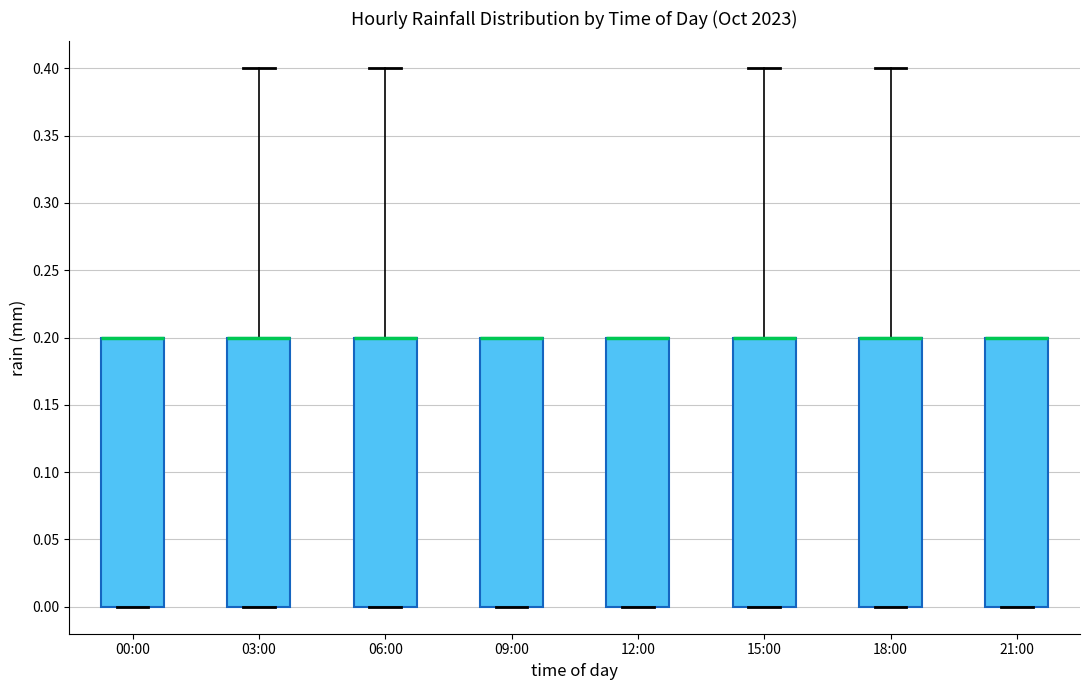

Reading left to right, transcribe this box plot: for each box, give where its median line is, the range the box spans, and where its two whiskers end, as read against the y-axis. The values are not printed on the chart, so give them approximately, as read against the axis.

00:00: median 0.2 (drawn on the box's upper edge), box 0.0 to 0.2, whiskers 0.0 to 0.2
03:00: median 0.2 (drawn on the box's upper edge), box 0.0 to 0.2, whiskers 0.0 to 0.4
06:00: median 0.2 (drawn on the box's upper edge), box 0.0 to 0.2, whiskers 0.0 to 0.4
09:00: median 0.2 (drawn on the box's upper edge), box 0.0 to 0.2, whiskers 0.0 to 0.2
12:00: median 0.2 (drawn on the box's upper edge), box 0.0 to 0.2, whiskers 0.0 to 0.2
15:00: median 0.2 (drawn on the box's upper edge), box 0.0 to 0.2, whiskers 0.0 to 0.4
18:00: median 0.2 (drawn on the box's upper edge), box 0.0 to 0.2, whiskers 0.0 to 0.4
21:00: median 0.2 (drawn on the box's upper edge), box 0.0 to 0.2, whiskers 0.0 to 0.2